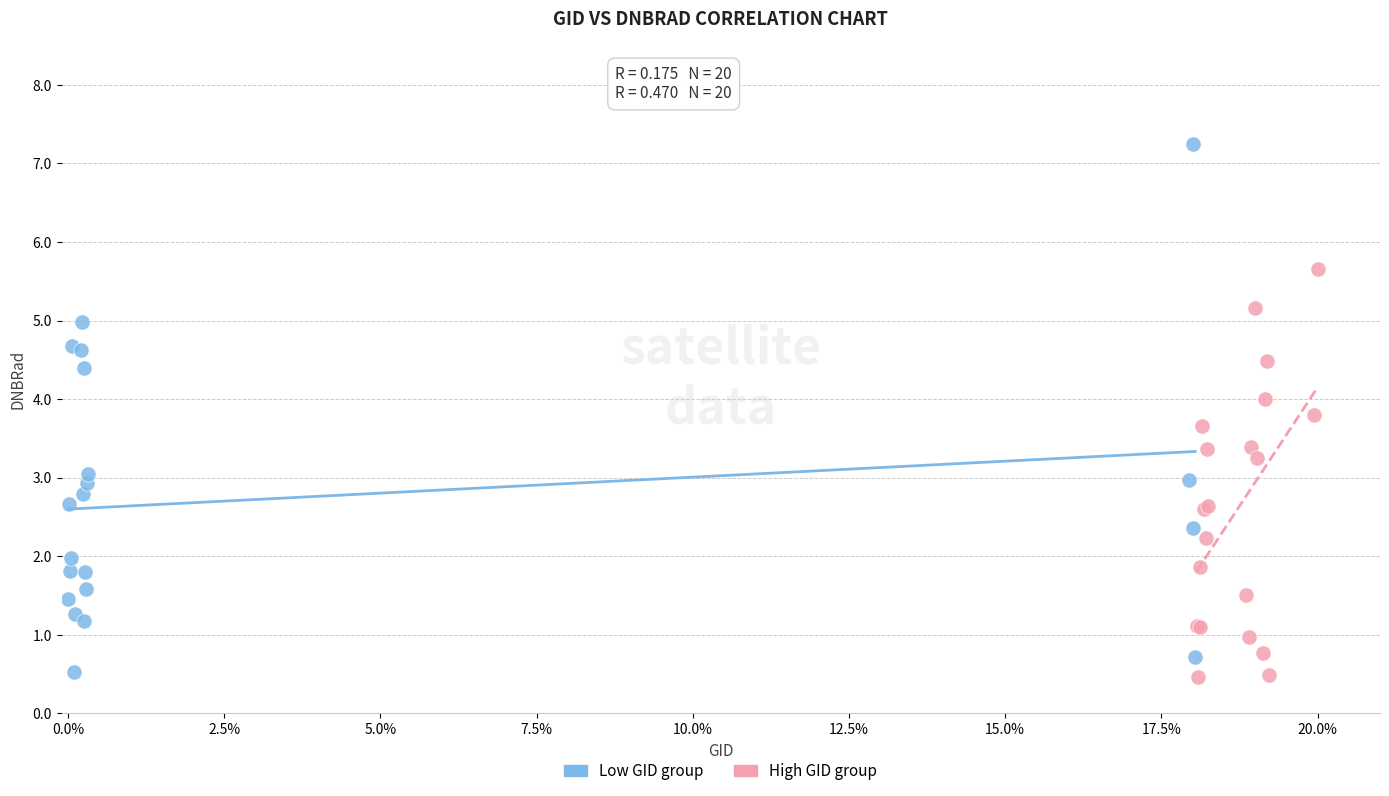

Which series reaches the maximum Y coordinate?

Low GID group